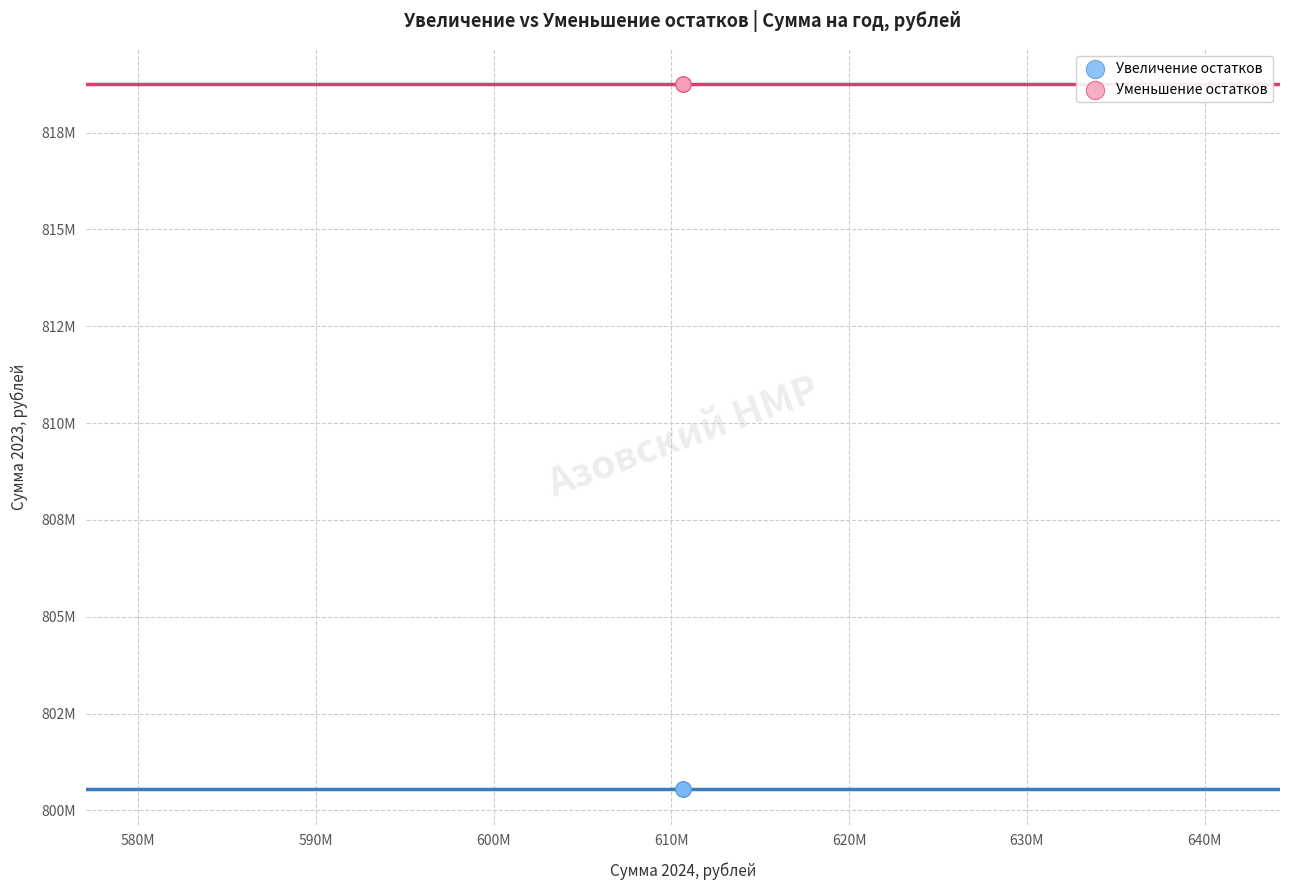

Which series contains the lowest Y value?

Увеличение остатков